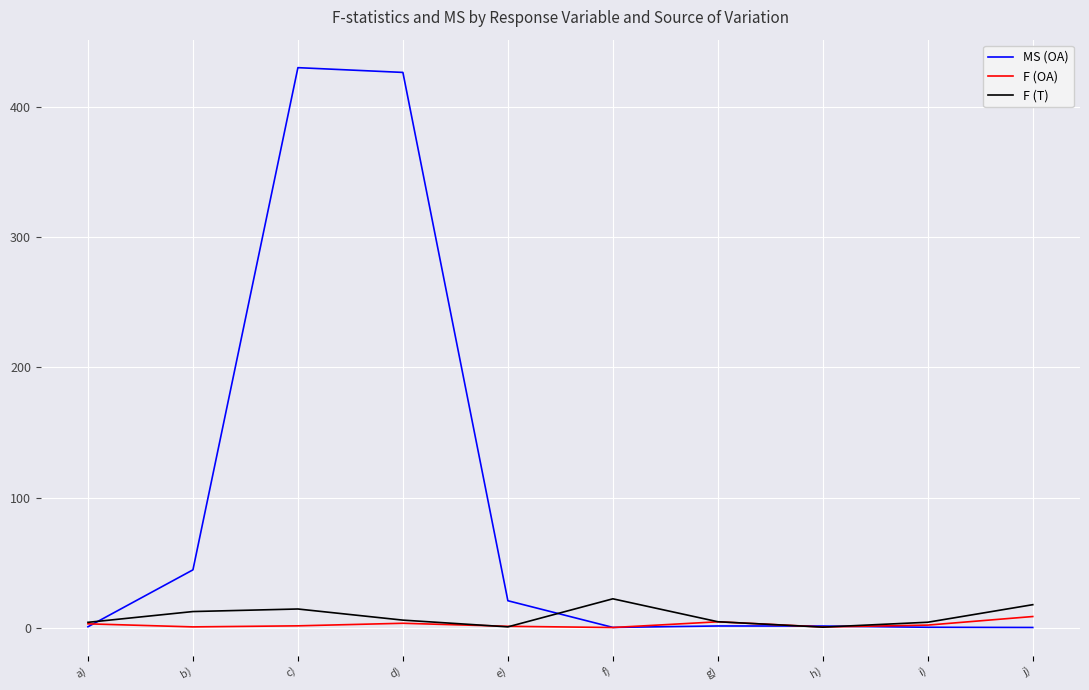

Which series has the largest range (max minus min)?

MS (OA)